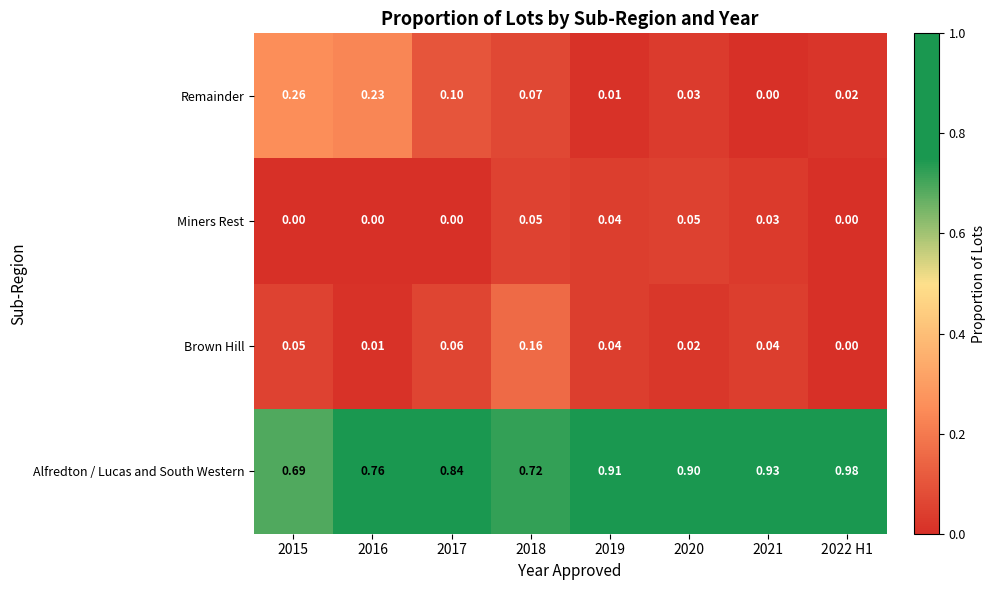

Which series changed the most between 2015 and 2016?

Alfredton / Lucas and South Western